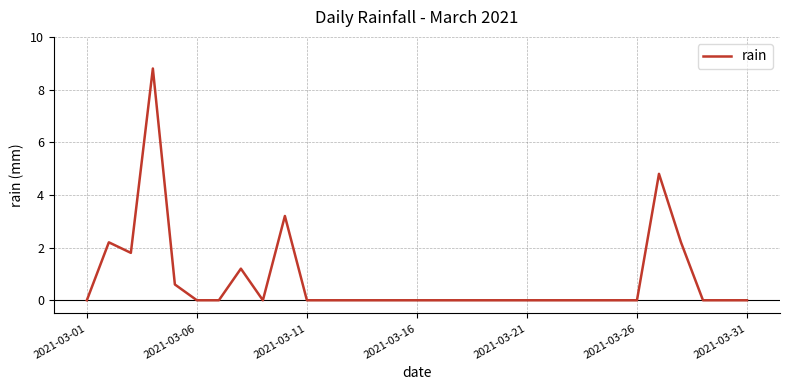

What is the maximum value shown in the chart?

8.8